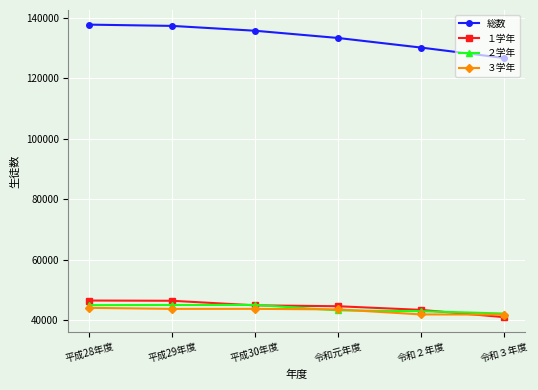

True or false: 総数 has more than 1 interior local peaks.

False